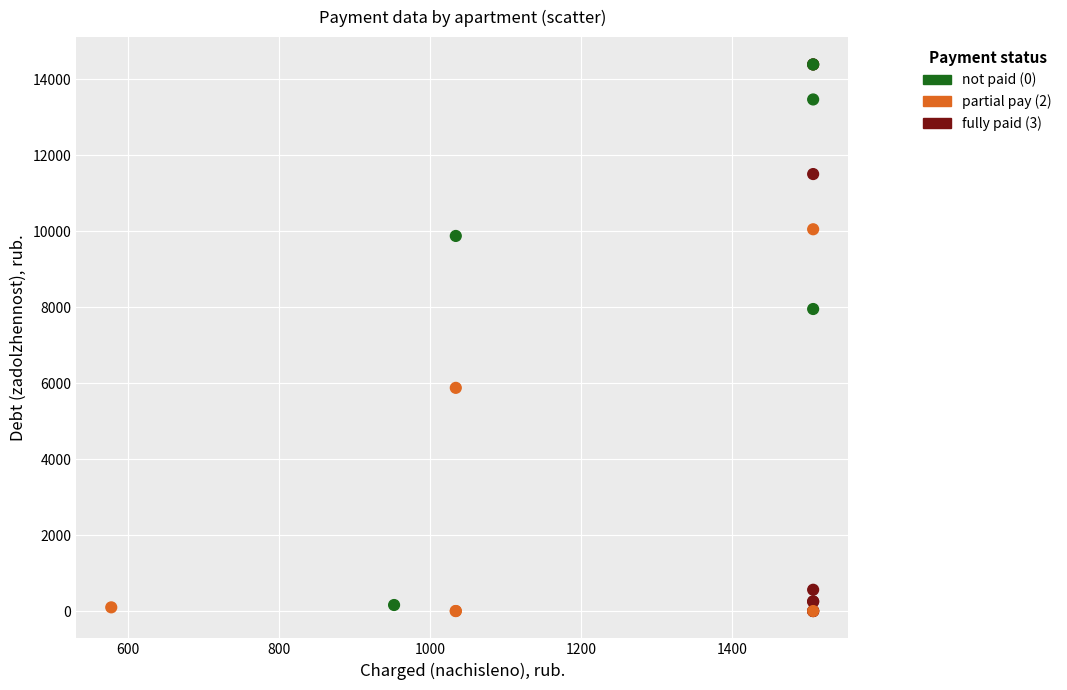

What Y value in the scatter plot is closest to 7195?

7951.5